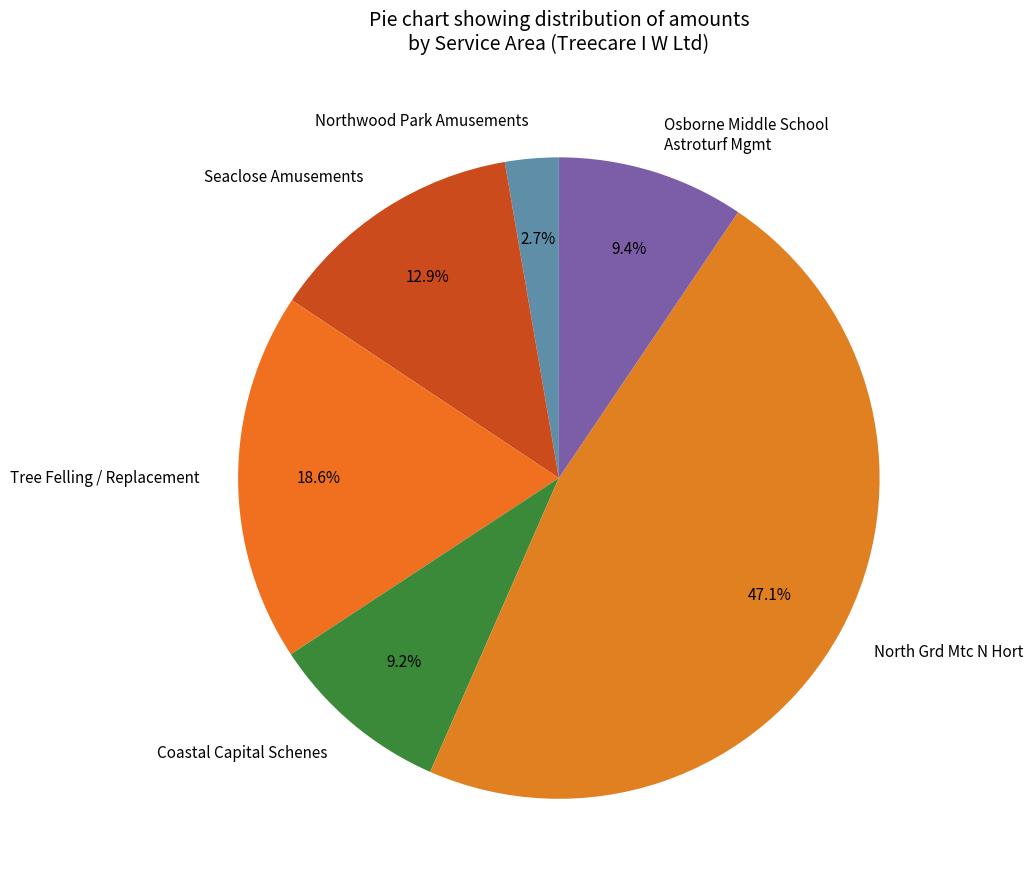

What is the ratio of the value at Northwood Park Amusements to the value at Coastal Capital Schenes?

0.3